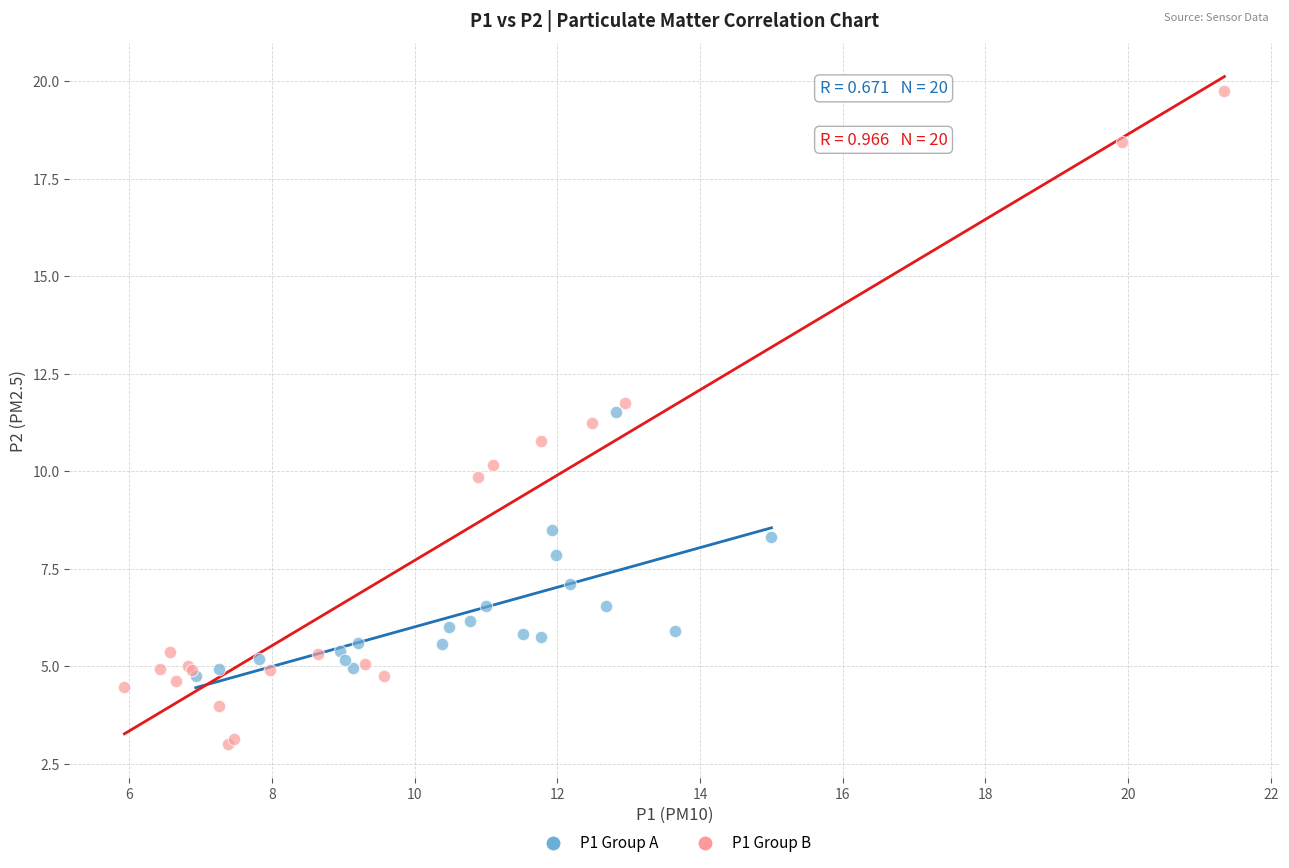

What are all the series names shown in the legend?

P1 Group A, P1 Group B